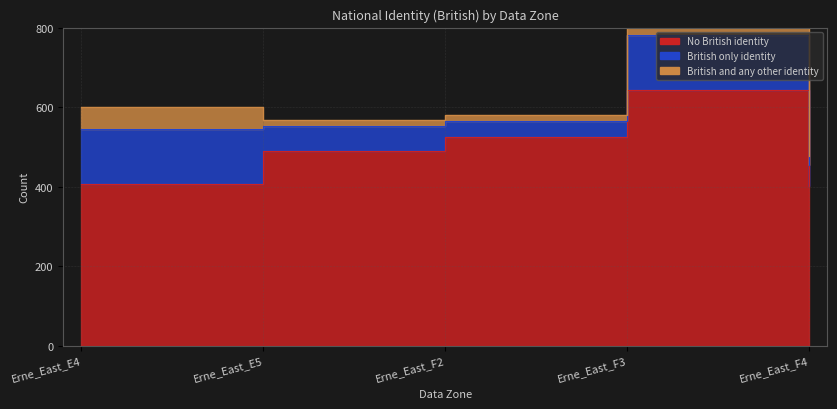

True or false: No British identity and British only identity cross at least once.

False